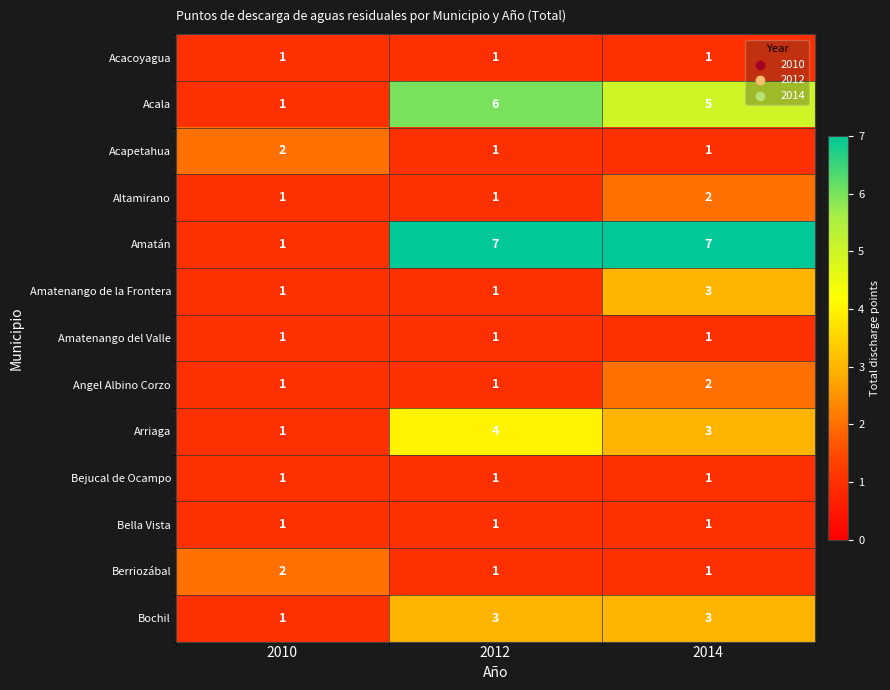

What is the sum of the Amatán values at 2010 and 2012?

8